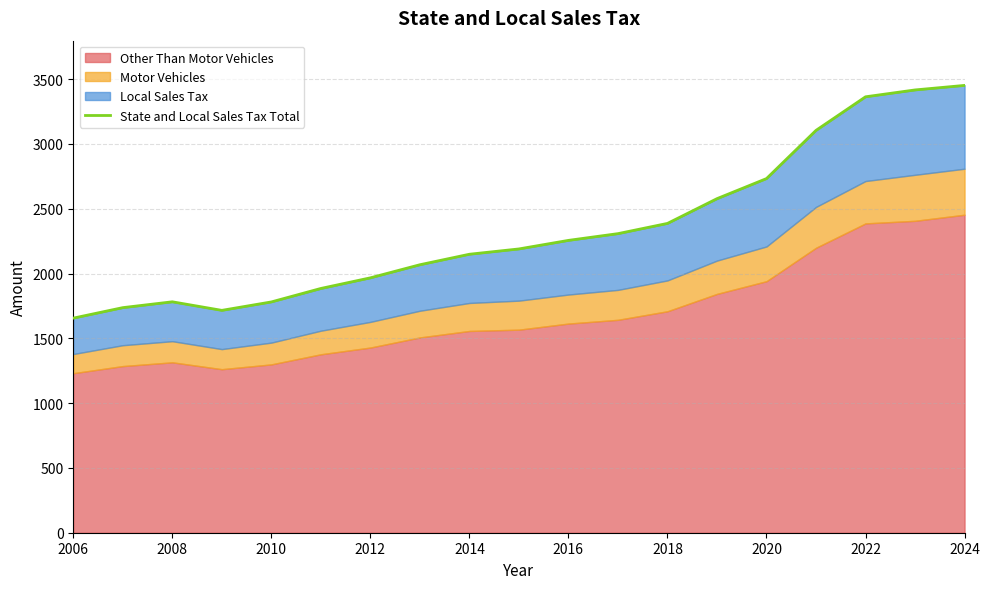

What is the average value?

2344